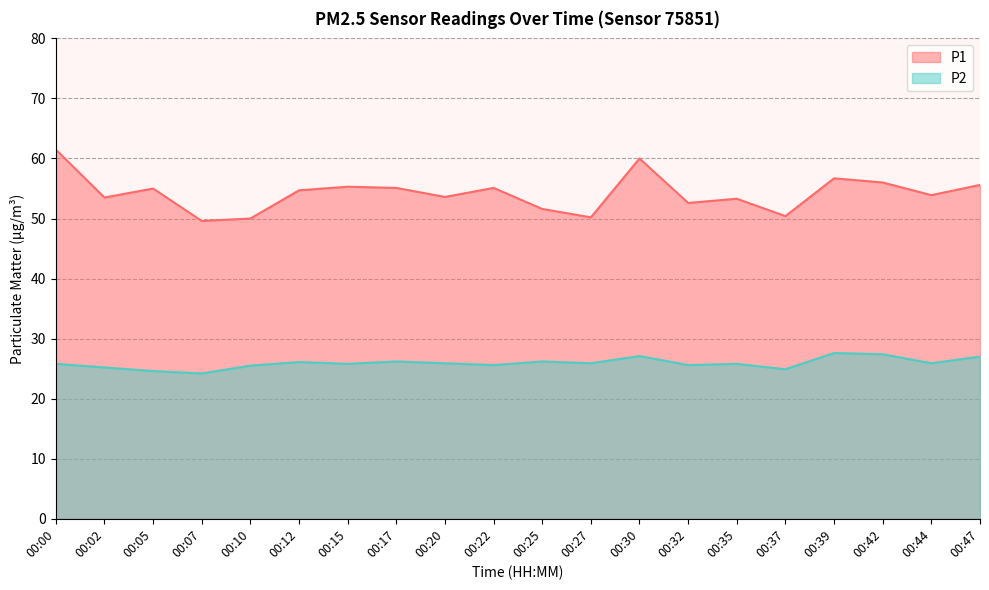

What is the difference between the maximum and minimum values in the P1 series?

11.9